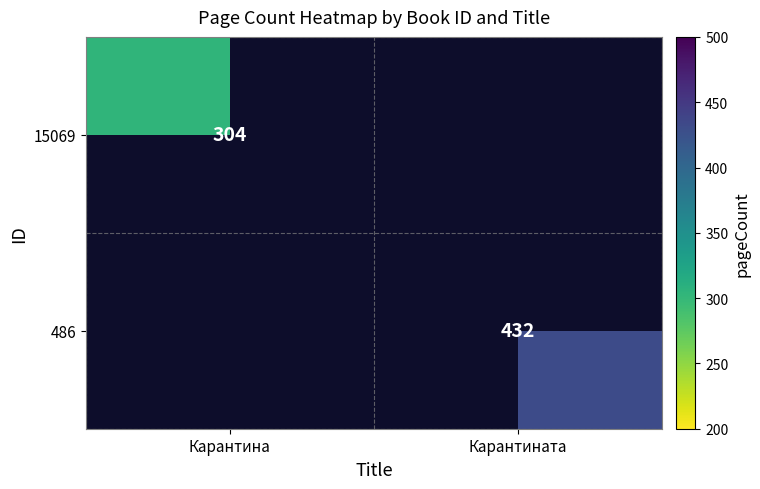

Which category has the highest value across all series?

Карантината